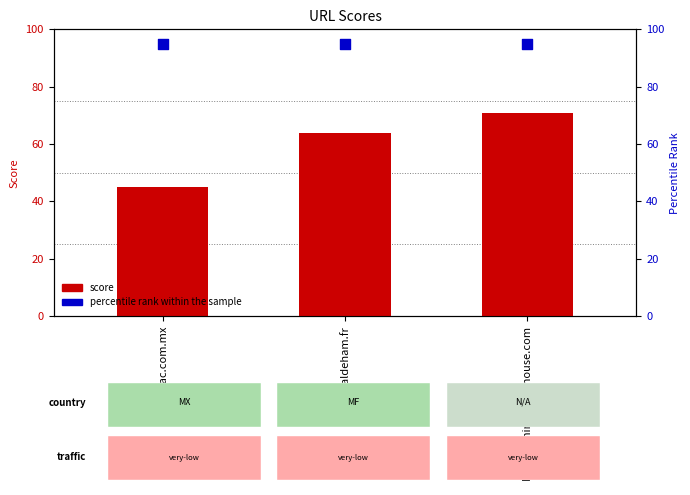

At which category is the sum across all series the highest?

booksnthingswarehouse.com